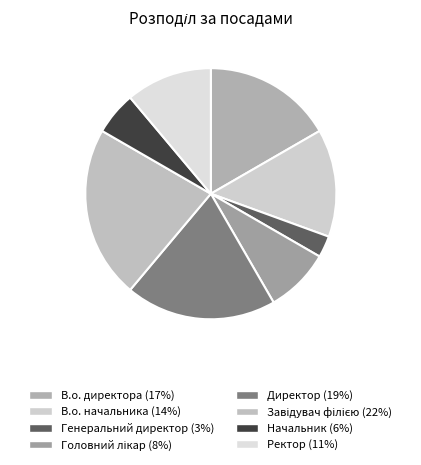

How many segments does this pie chart have?

8